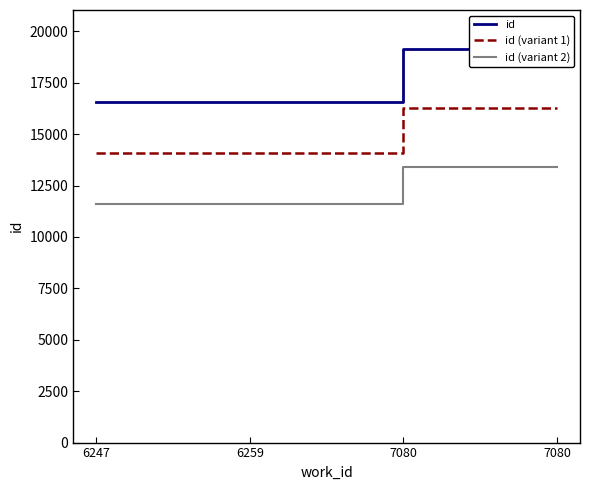

Is it true that id equals 4116.0 at 7080?

False